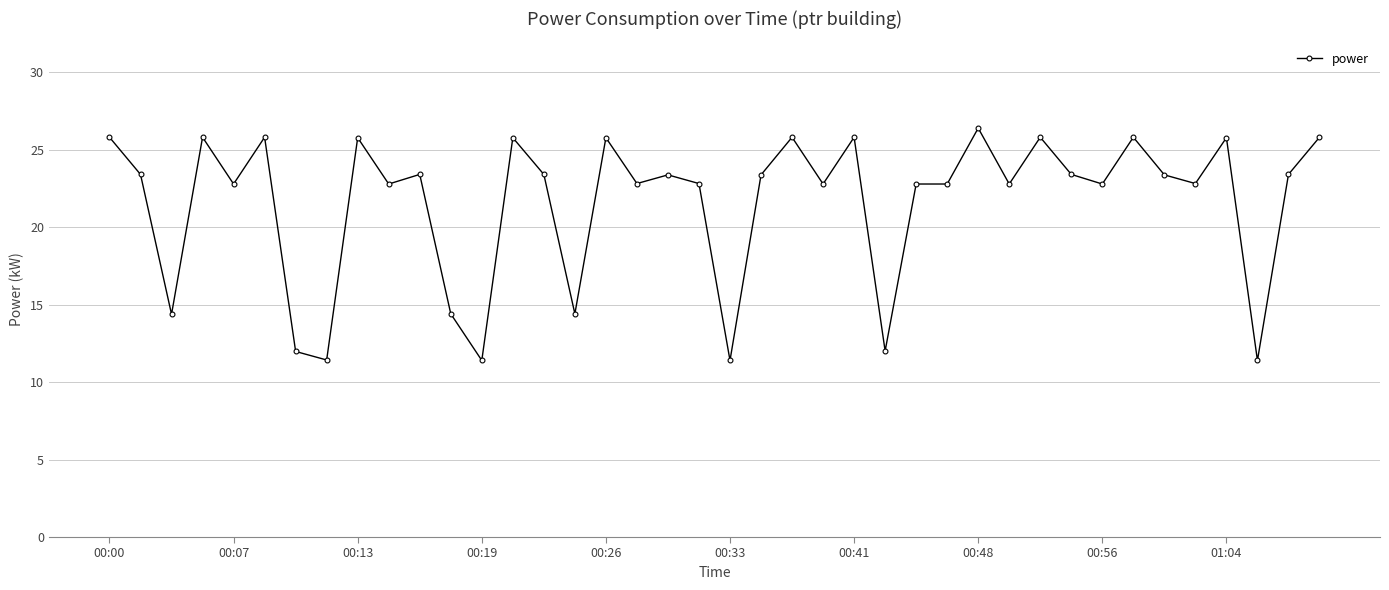

What is the minimum value shown in the chart?

11.4